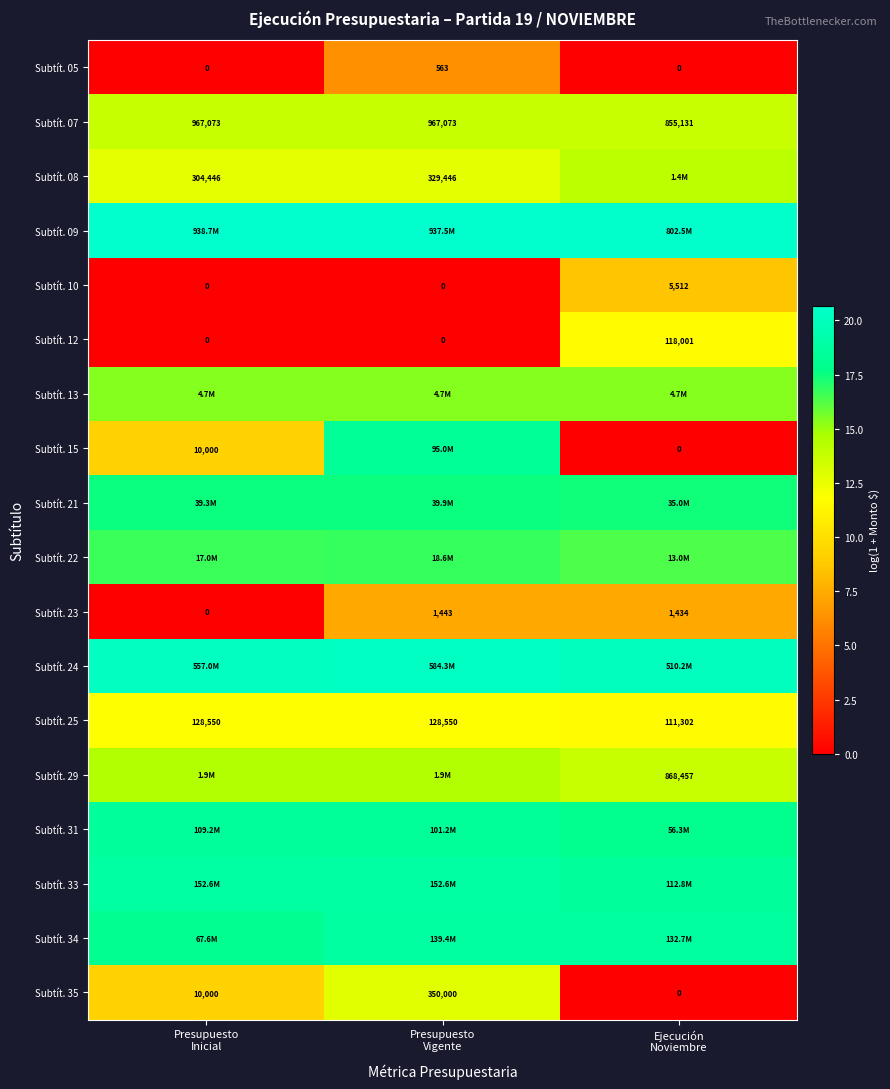

How many values in the Subtít. 10 series exceed 0?

1